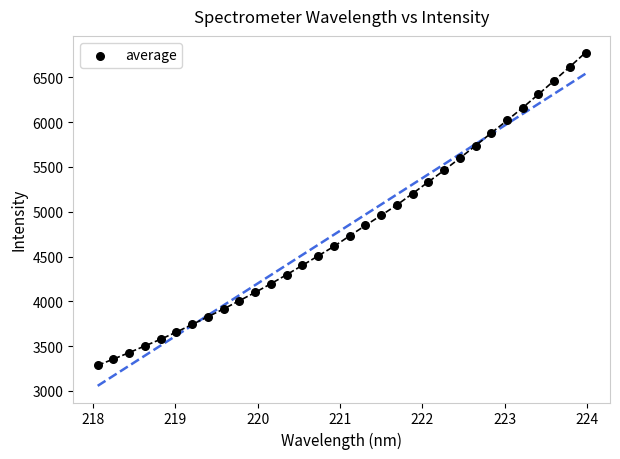

What is the range of X values (max minus min)?

5.9